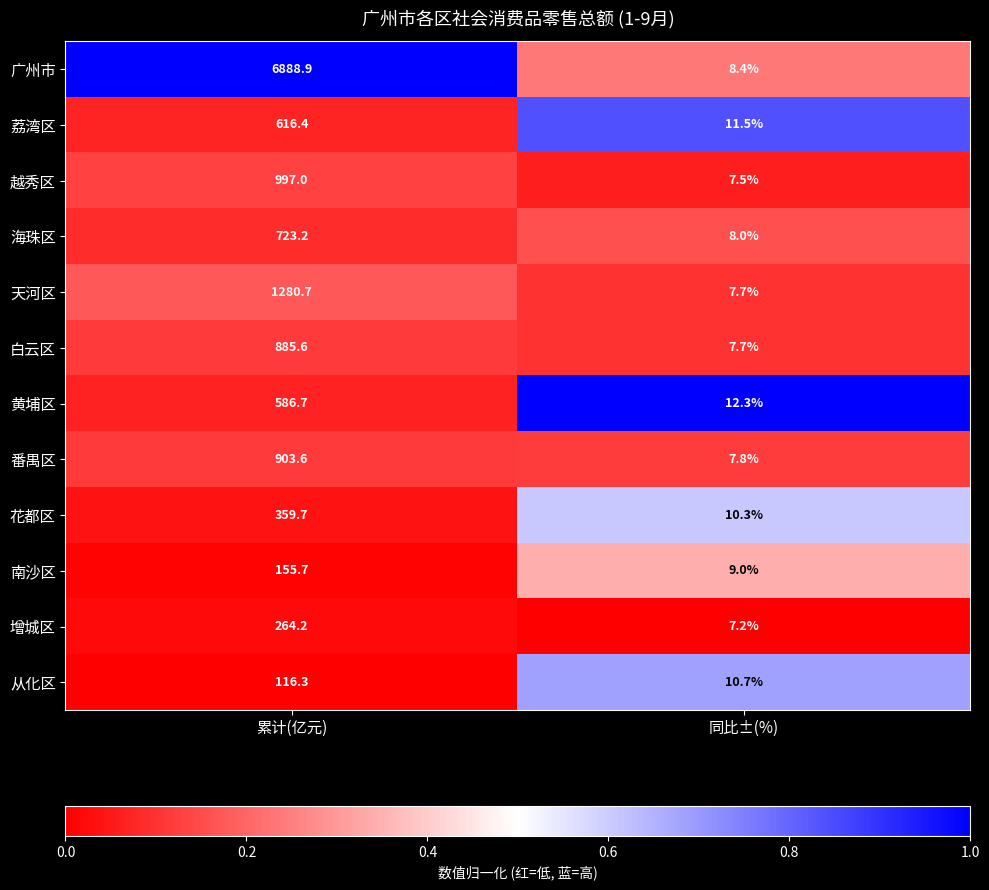

At which label does 广州市 reach its peak?

累计(亿元)